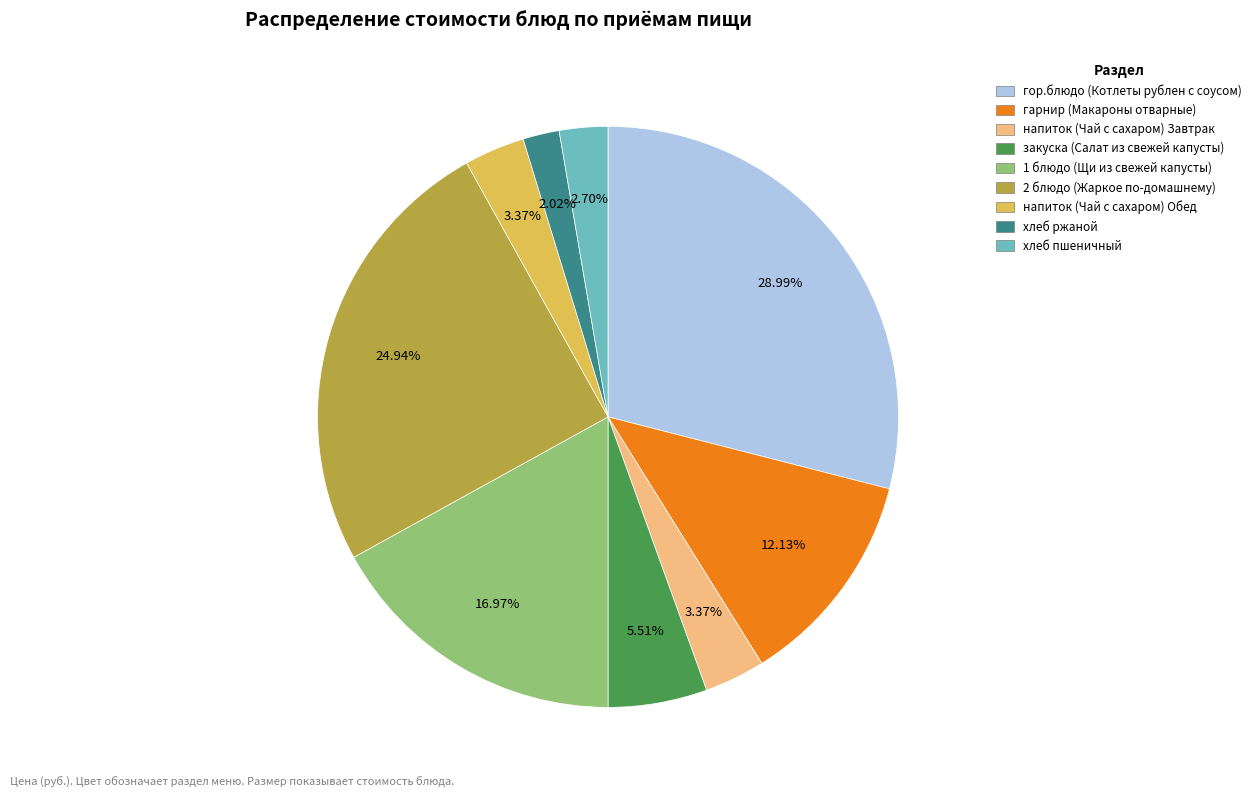

What is the smallest slice in the pie chart?

хлеб ржаной